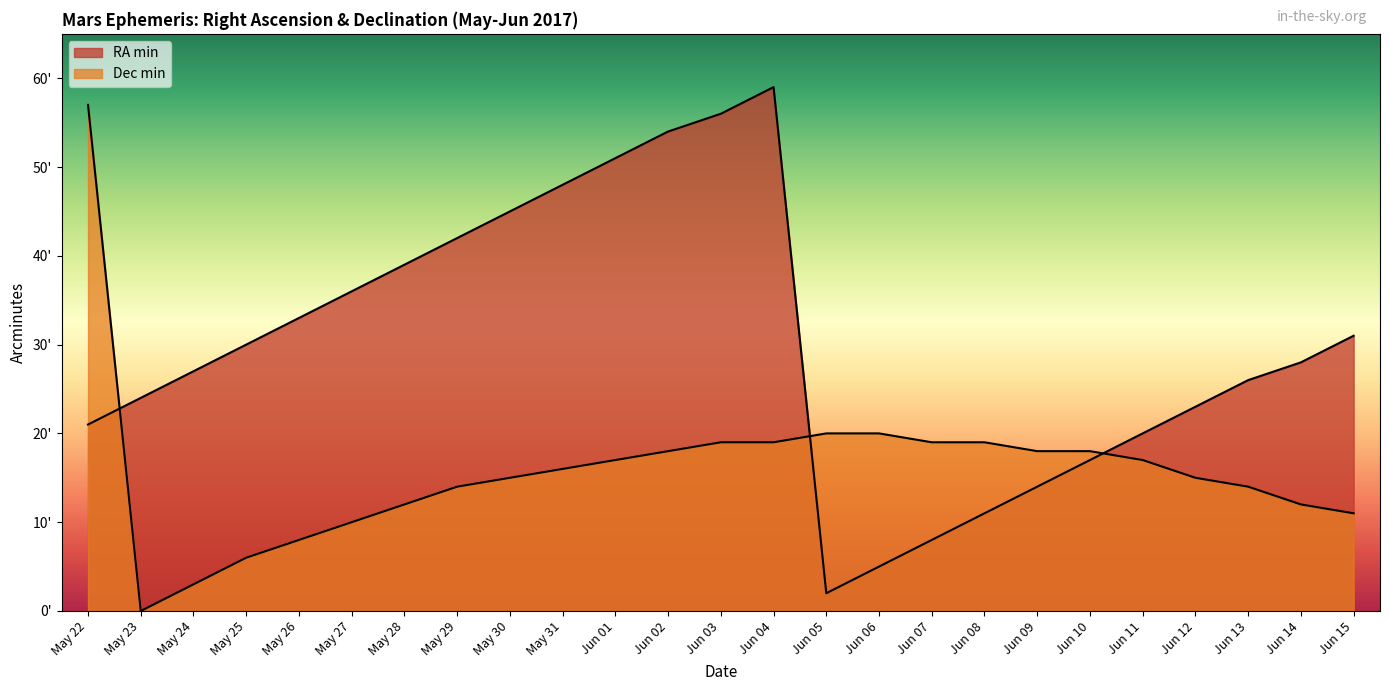

What is the label of the 3rd point from the right?

Jun 13